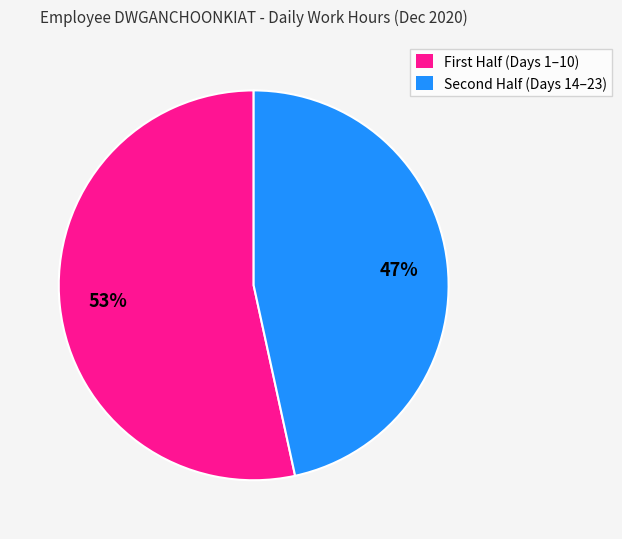

Does any single category account for the majority?

Yes